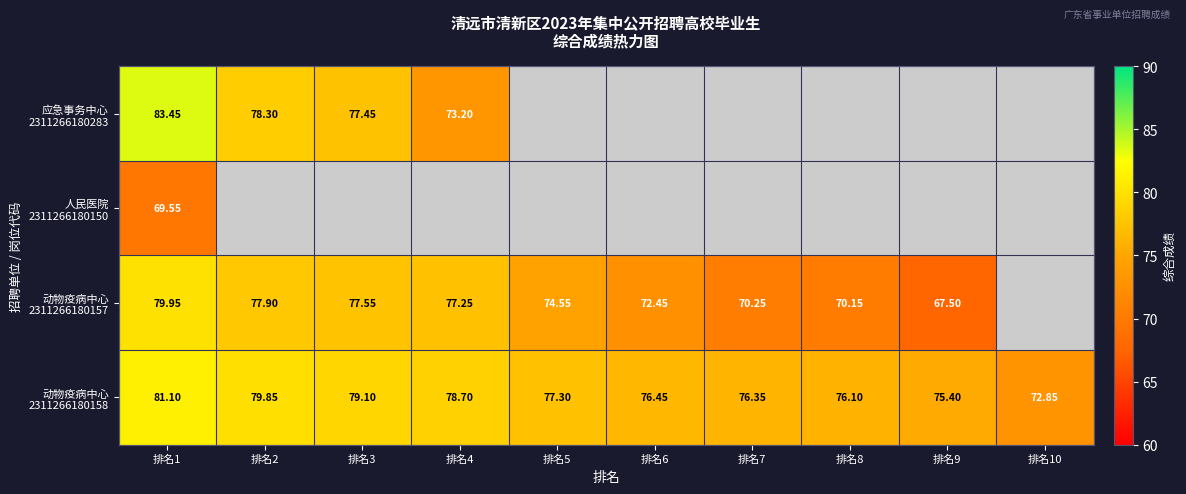

The 动物疫病中心 2311266180157 series shows 70.2 at 排名7. True or false?

True